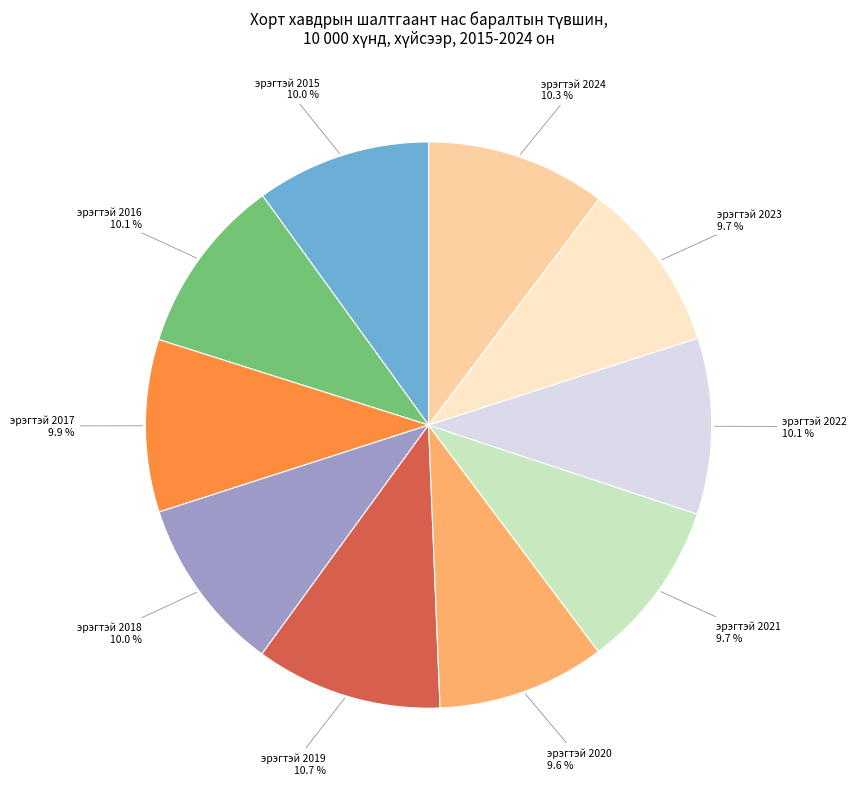

Is эрэгтэй 2015 the majority of the pie?

No